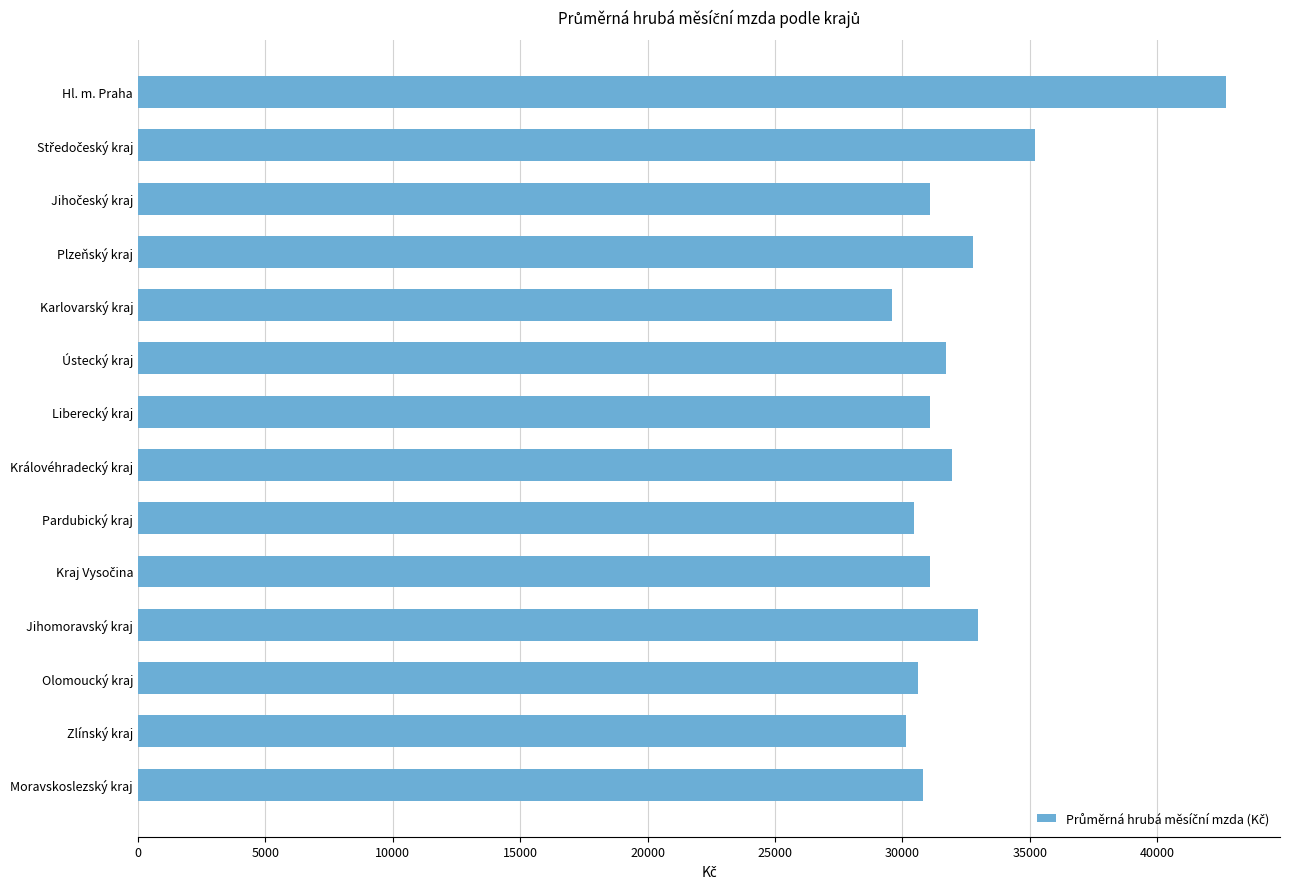

How many series are shown in this chart?

1